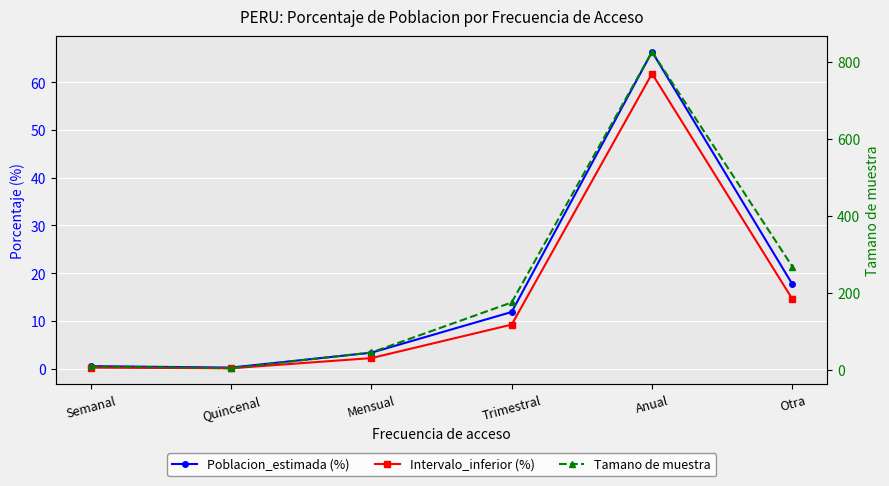

Between Semanal and Quincenal, which series saw the biggest shift?

Tamano de muestra